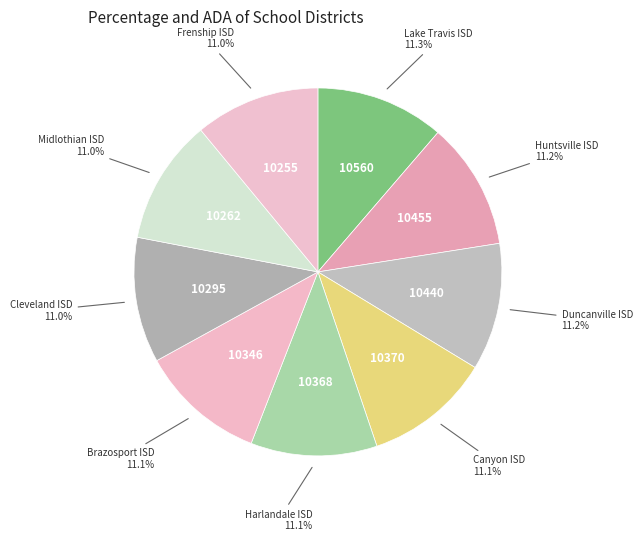

What percentage do Midlothian ISD and Frenship ISD together represent?

22.0%